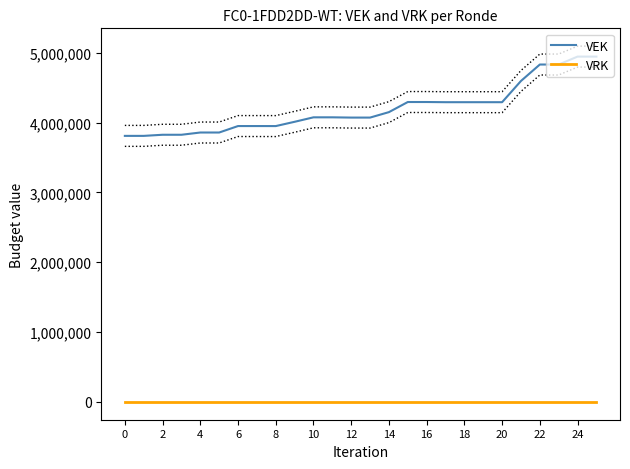

What is the difference between the maximum and minimum values in the VEK series?

1135169